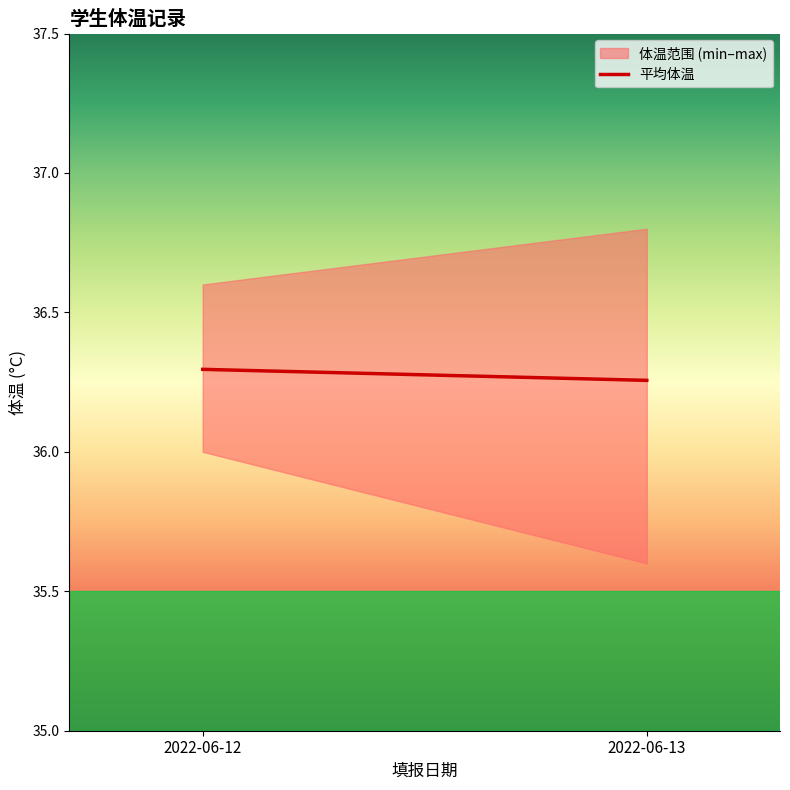

The value at 2022-06-12 is 57.2. True or false?

False